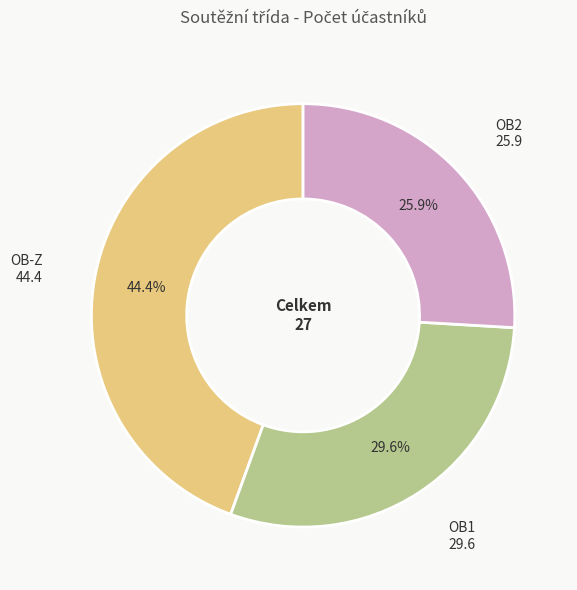

Is there a majority slice in this chart?

No